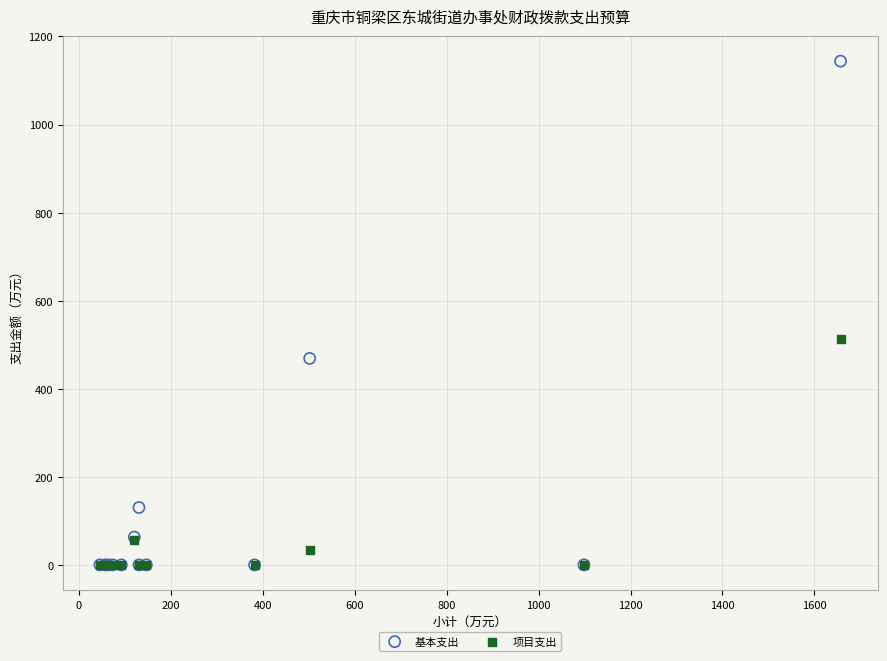

In the 基本支出 series, what Y value is closest to 571?

468.9